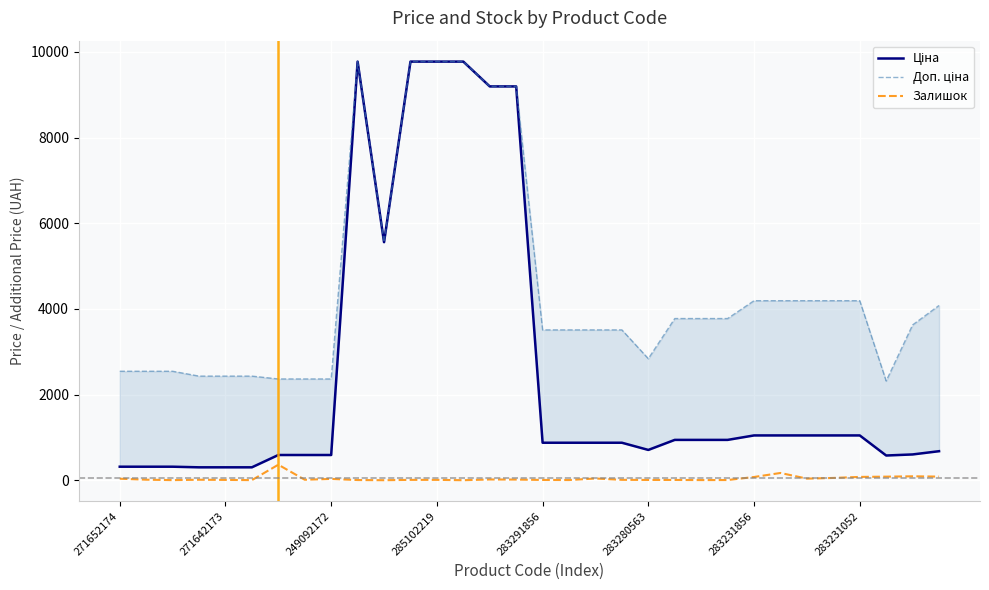

What is the highest value of the Залишок series?

365